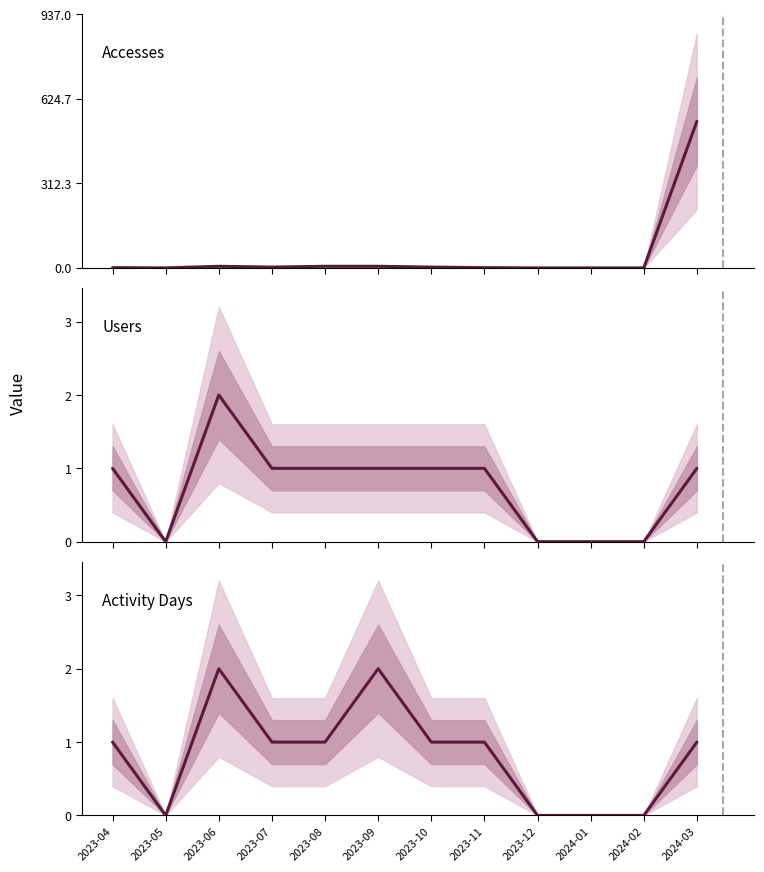

Is this an area chart (filled region under the line)?

No